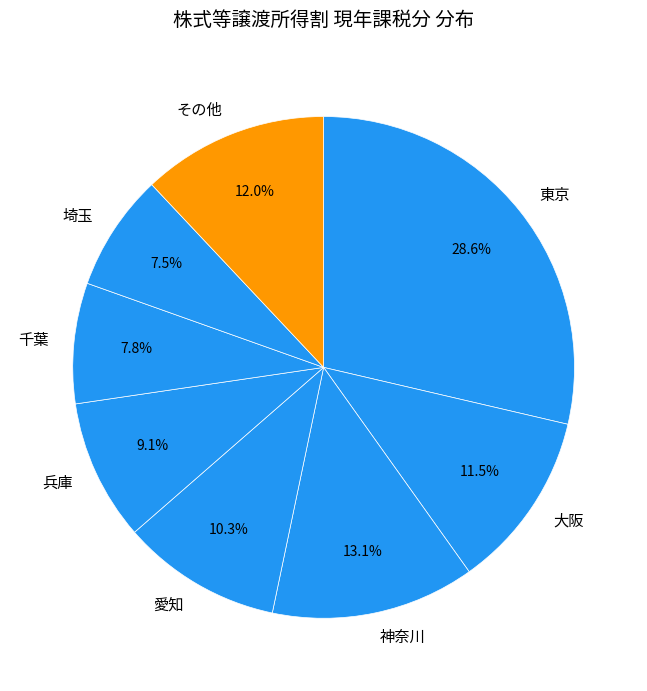

What portion of the pie excludes 大阪?

88.5%